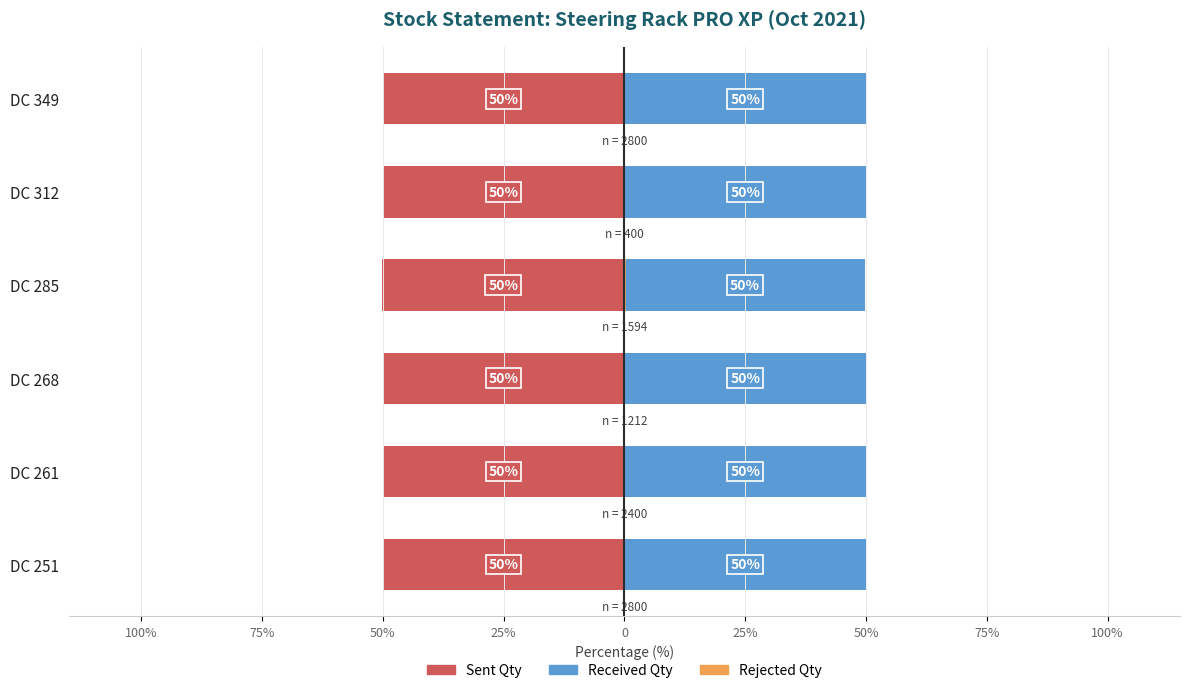

Is it true that Rejected Qty equals 0.2 at DC 349?

False